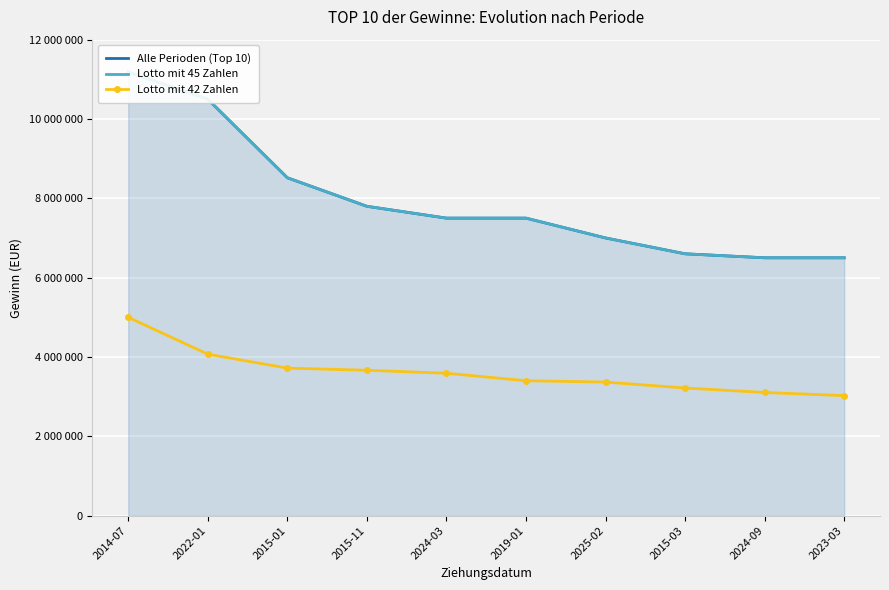

Between 2024-09 and 2025-02, which is larger?

2025-02